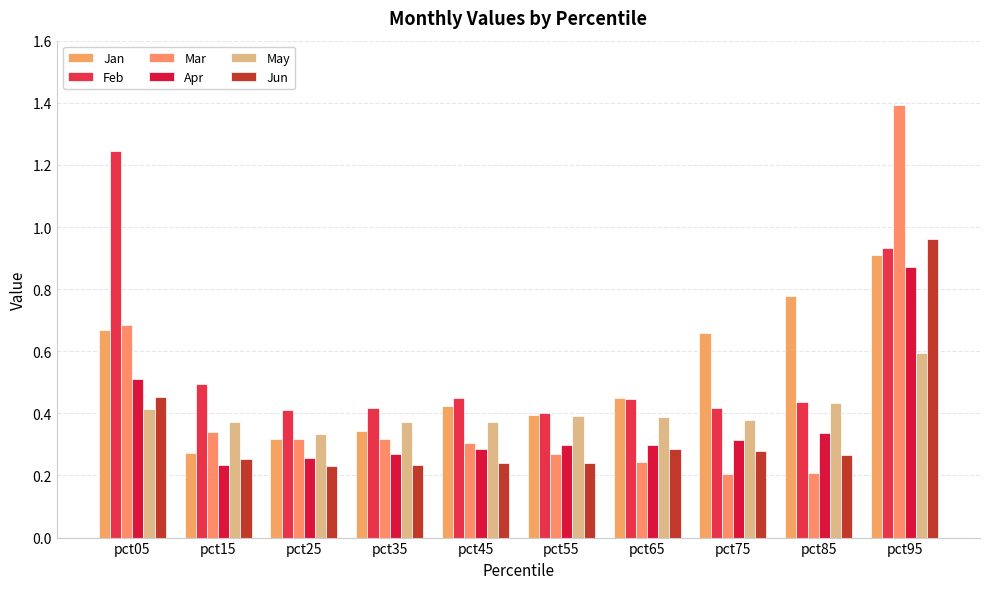

What is the greatest value displayed?

1.4